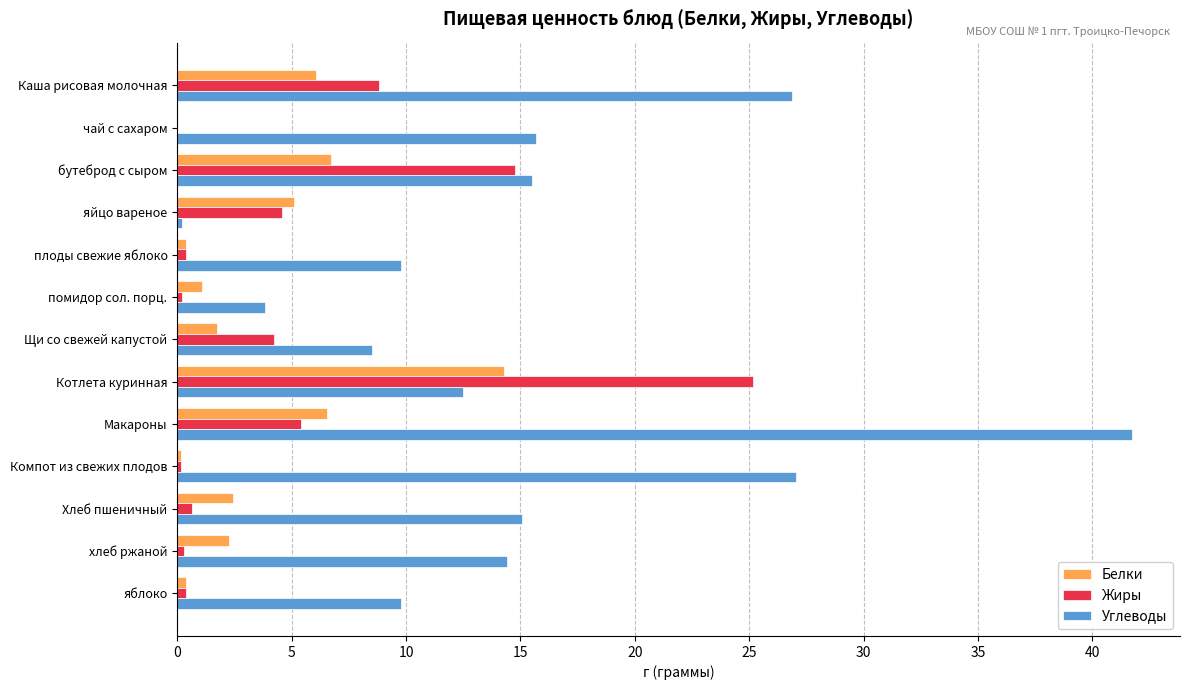

How many values in the Углеводы series exceed 14?

7